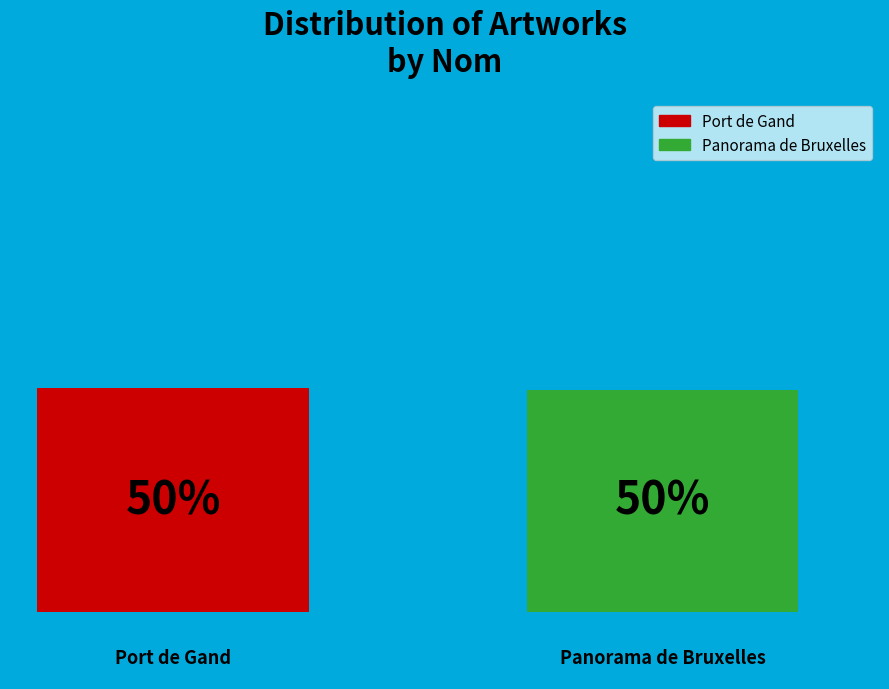

What are all the series names shown in the legend?

Port de Gand, Panorama de Bruxelles